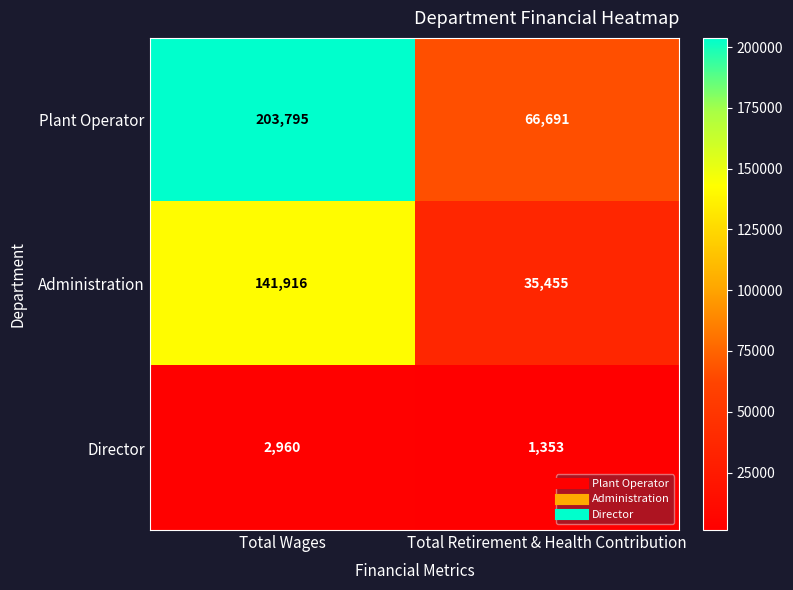

At which category does the chart reach its peak across all series?

Total Wages